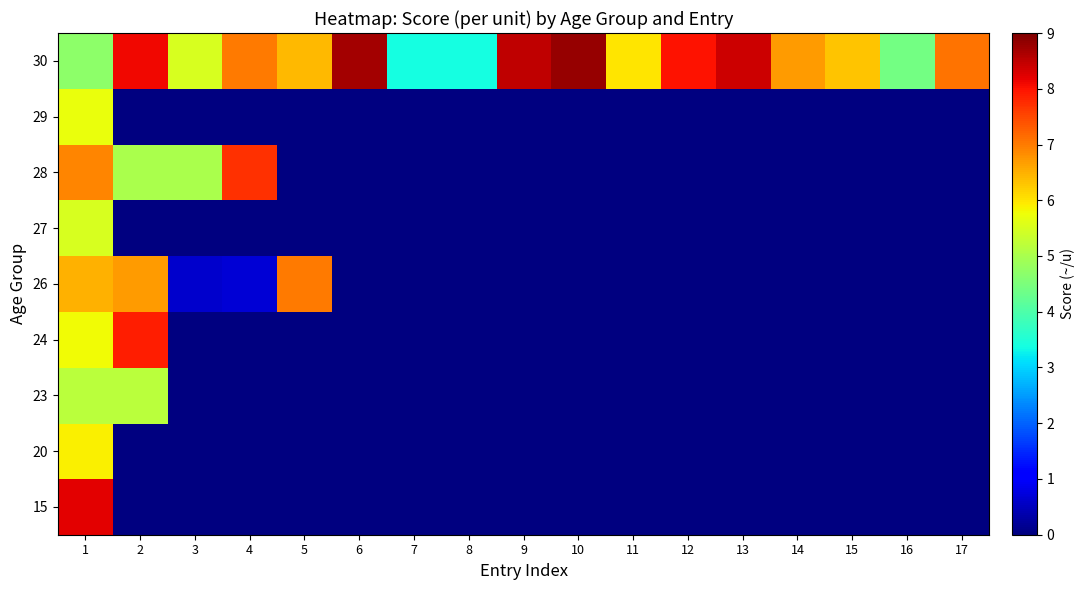

What is the maximum value shown in the chart?

8.8